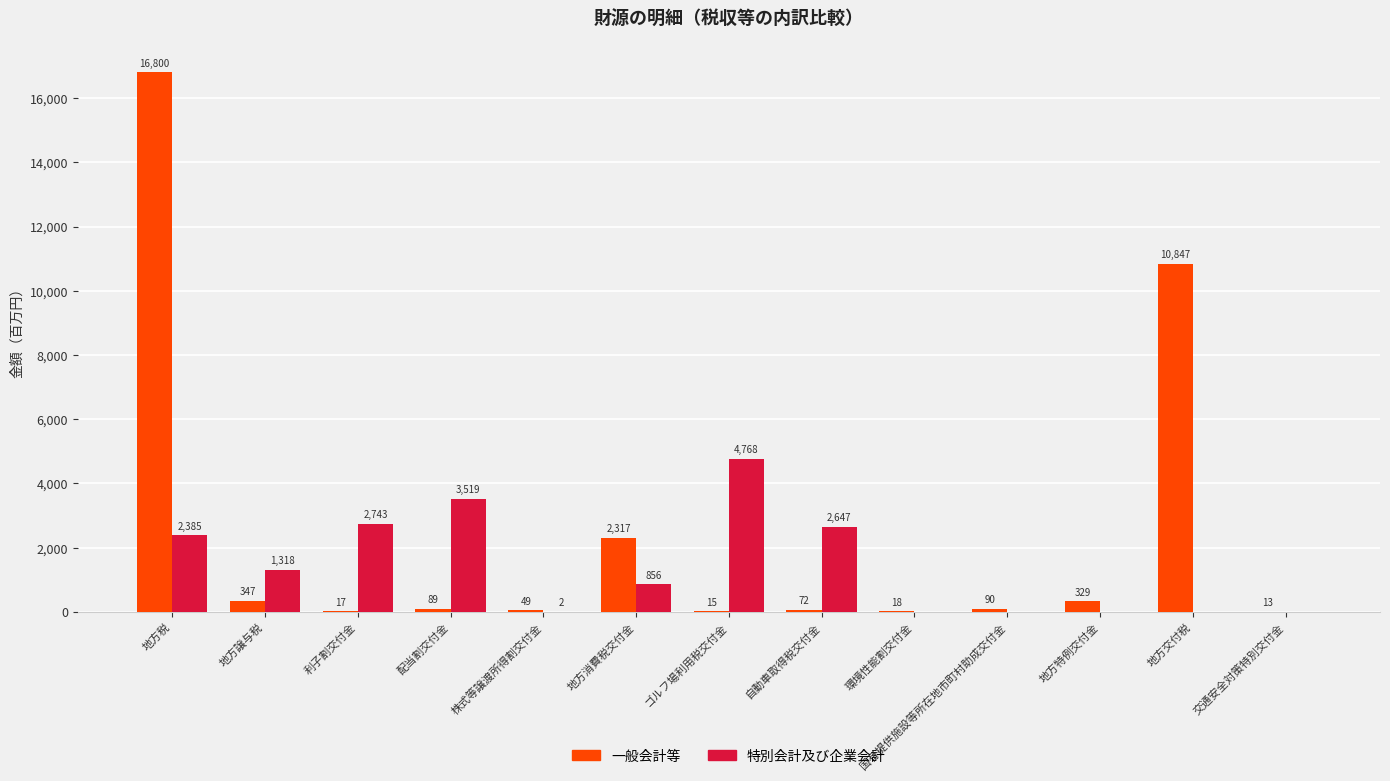

What is the greatest value displayed?

16800